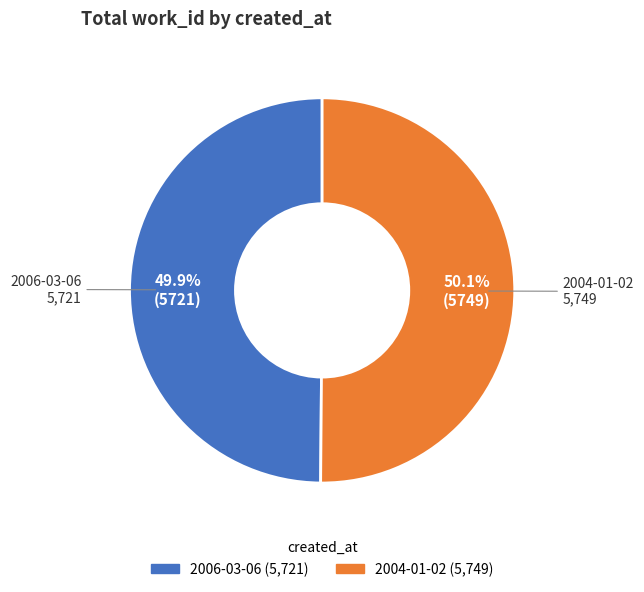

Does any single category account for the majority?

Yes